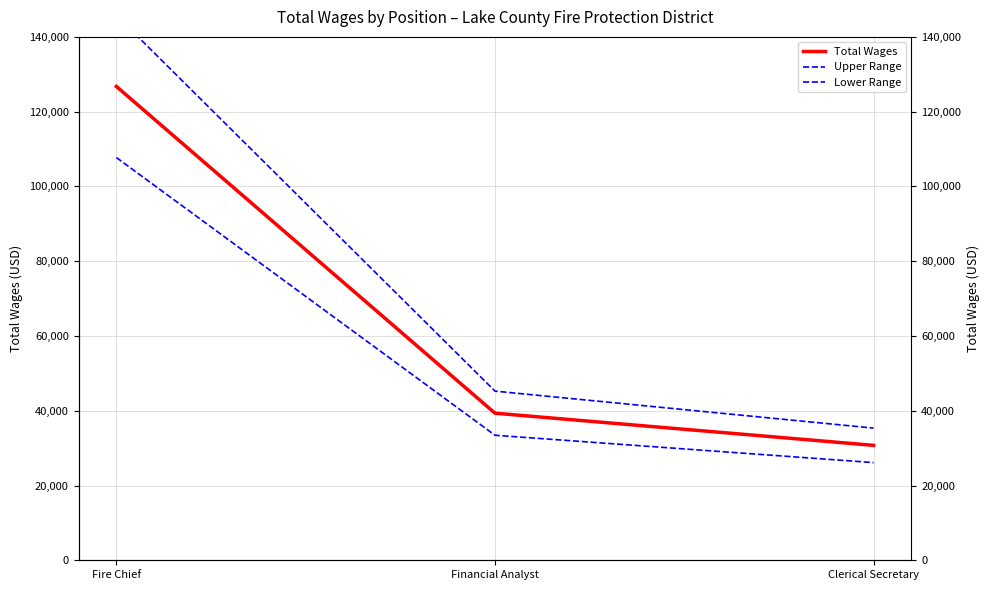

Rank the series at Financial Analyst from highest to lowest value.

Upper Range, Total Wages, Lower Range